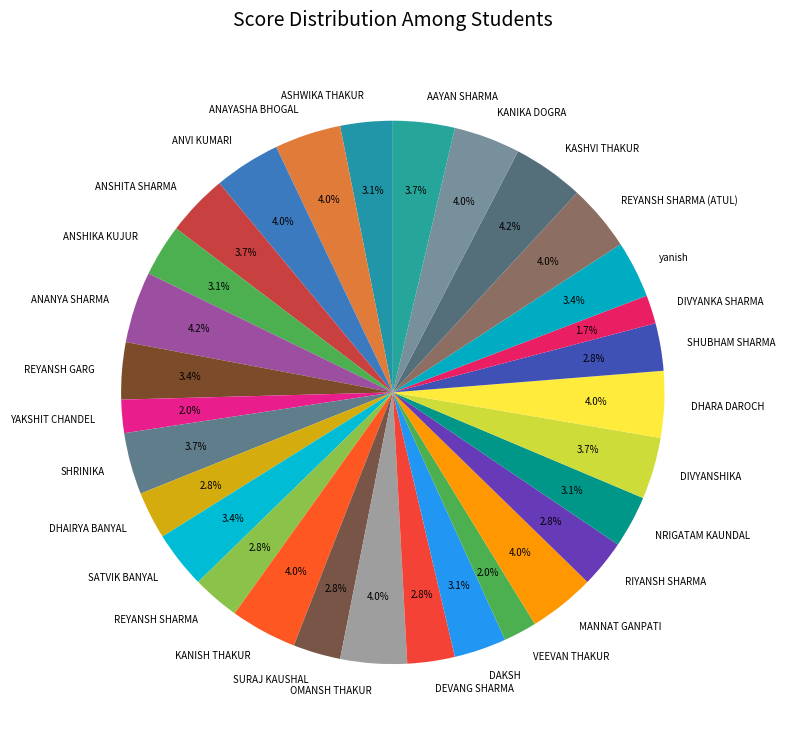

Is KANISH THAKUR the majority of the pie?

No